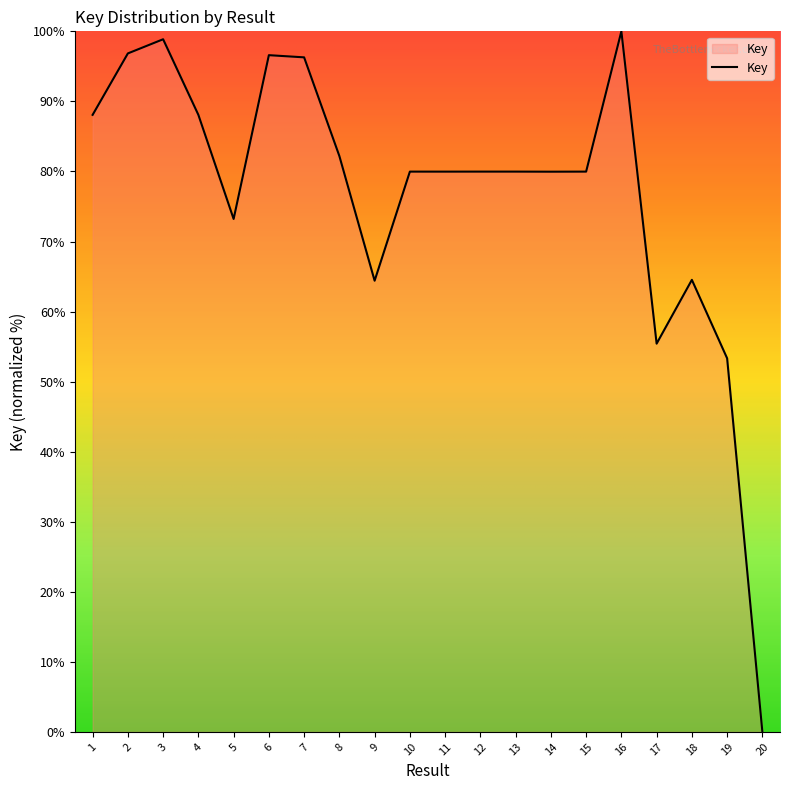

What is the difference between the values at 12 and 18?

15.4